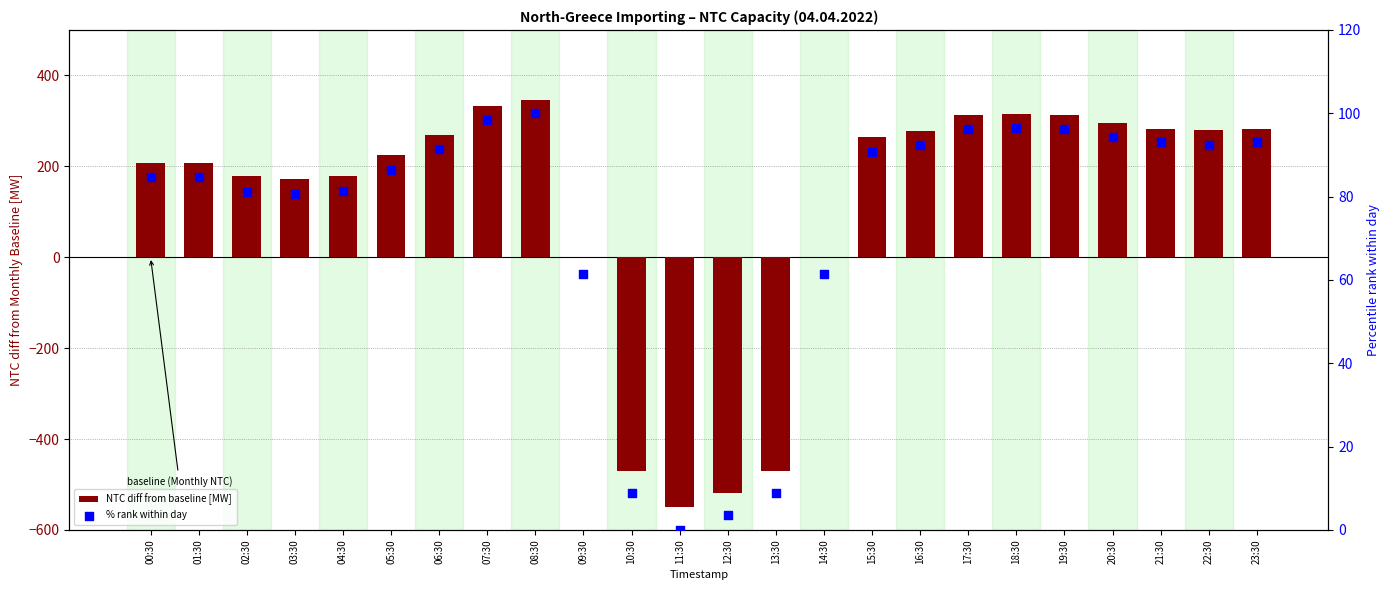

At which category is the sum across all series the highest?

08:30